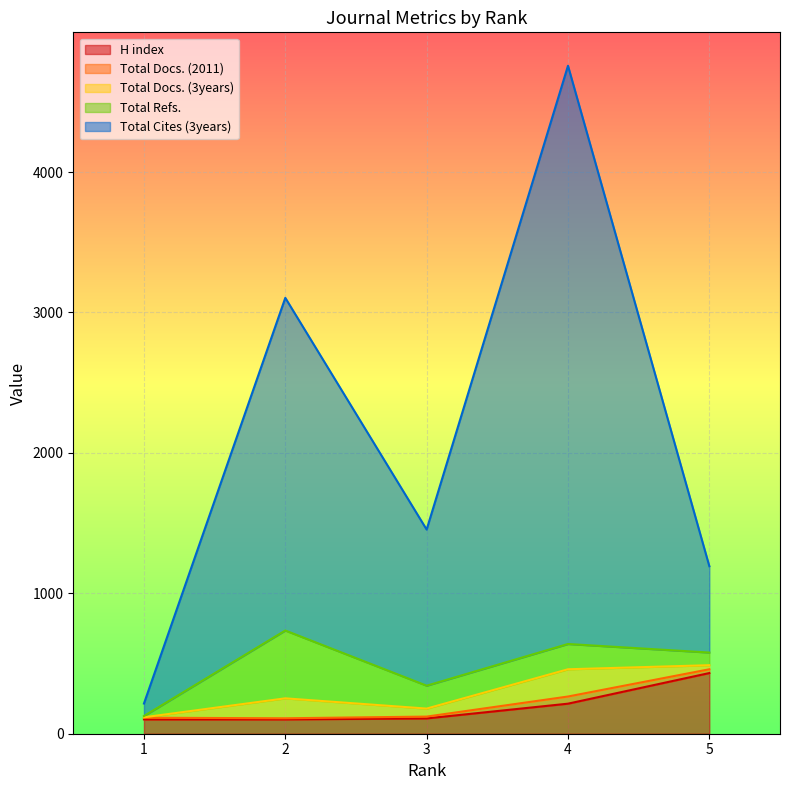

At how many categories does at least one series exceed 1278?

2